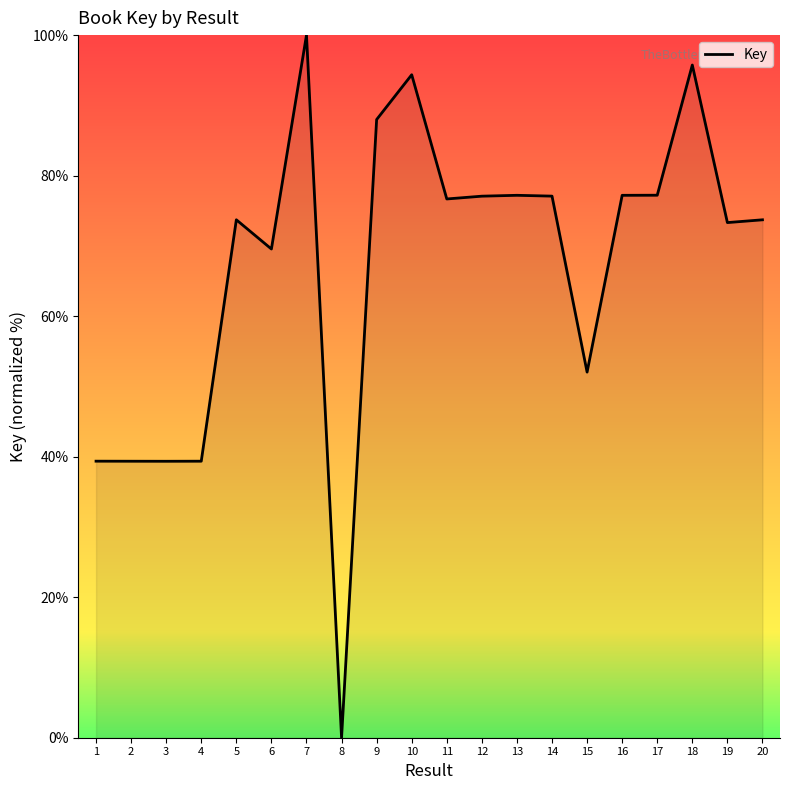

The value at 9 is 36.8. True or false?

False